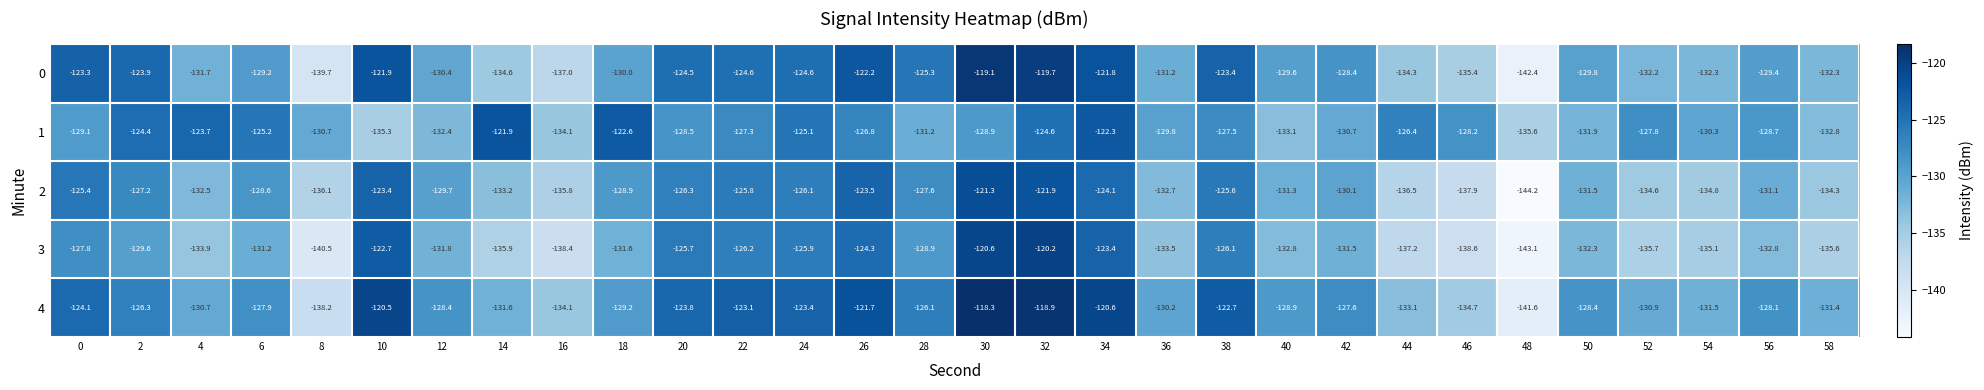

Which category has the lowest value in the 3 series?

48